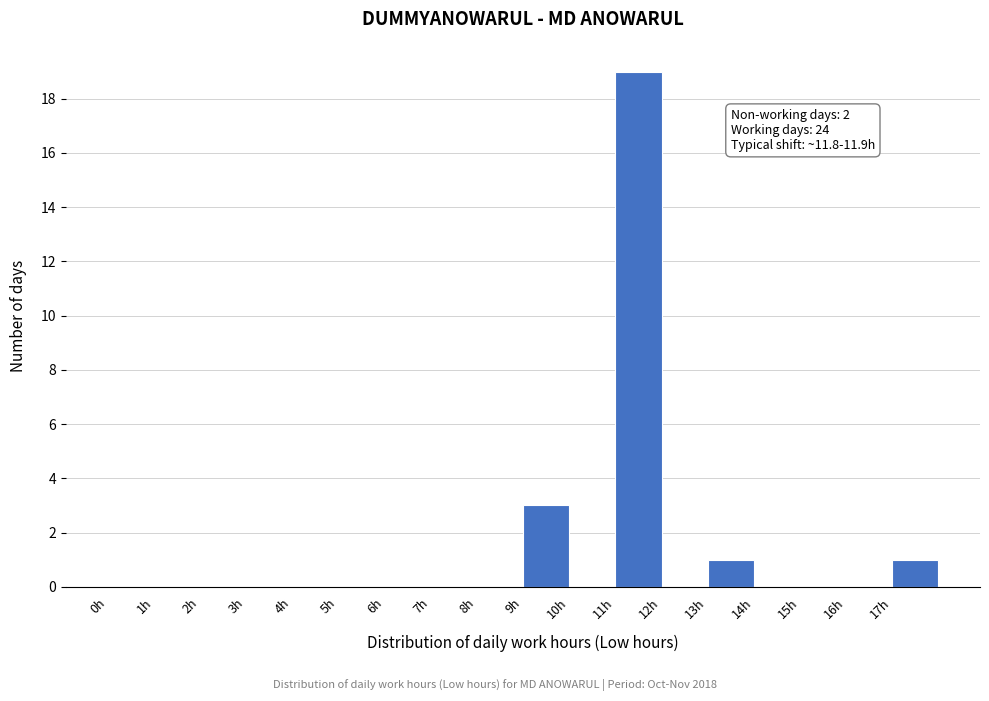

Which range on the x-axis has the tallest bar?

11 to 12